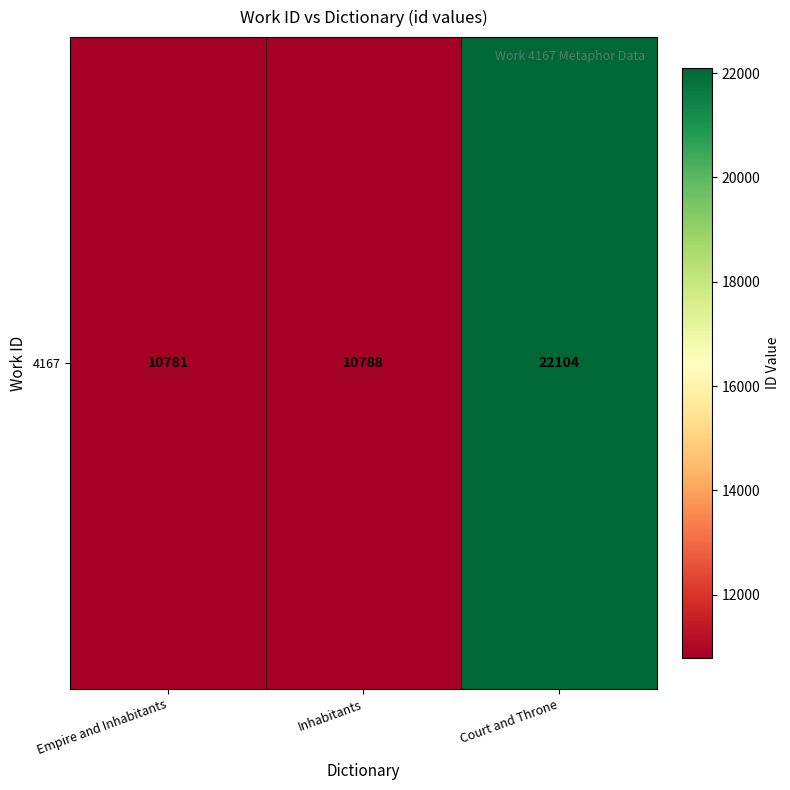

What is the approximate value at Inhabitants?

10788